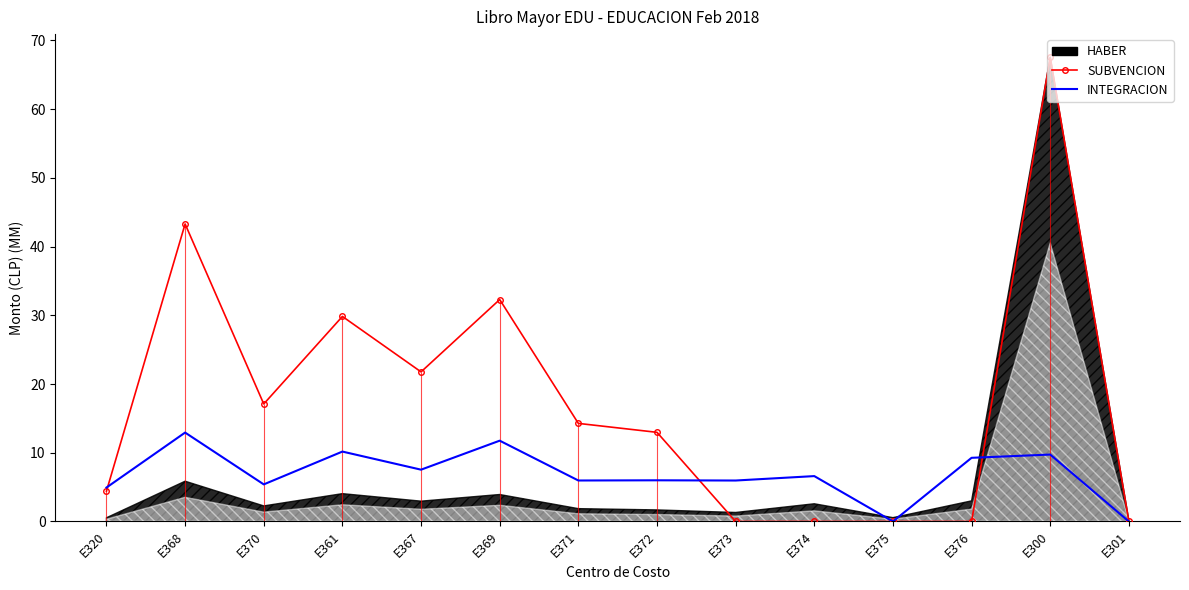

Which series ends up on top after the final intersection of SUBVENCION and INTEGRACION?

SUBVENCION